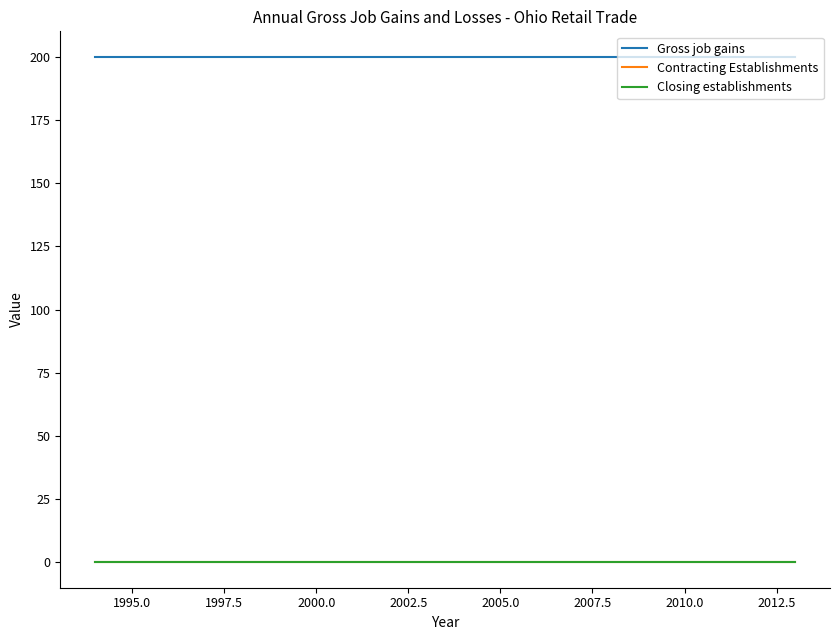

Does the chart have visible grid lines?

No